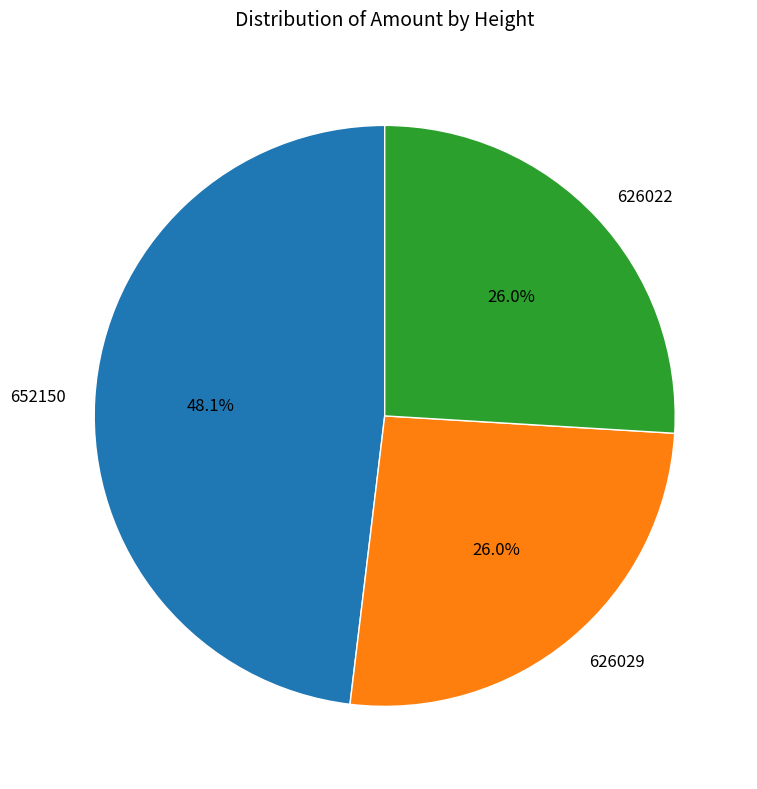

Is the sum of 652150 and 626022 greater than half?

Yes